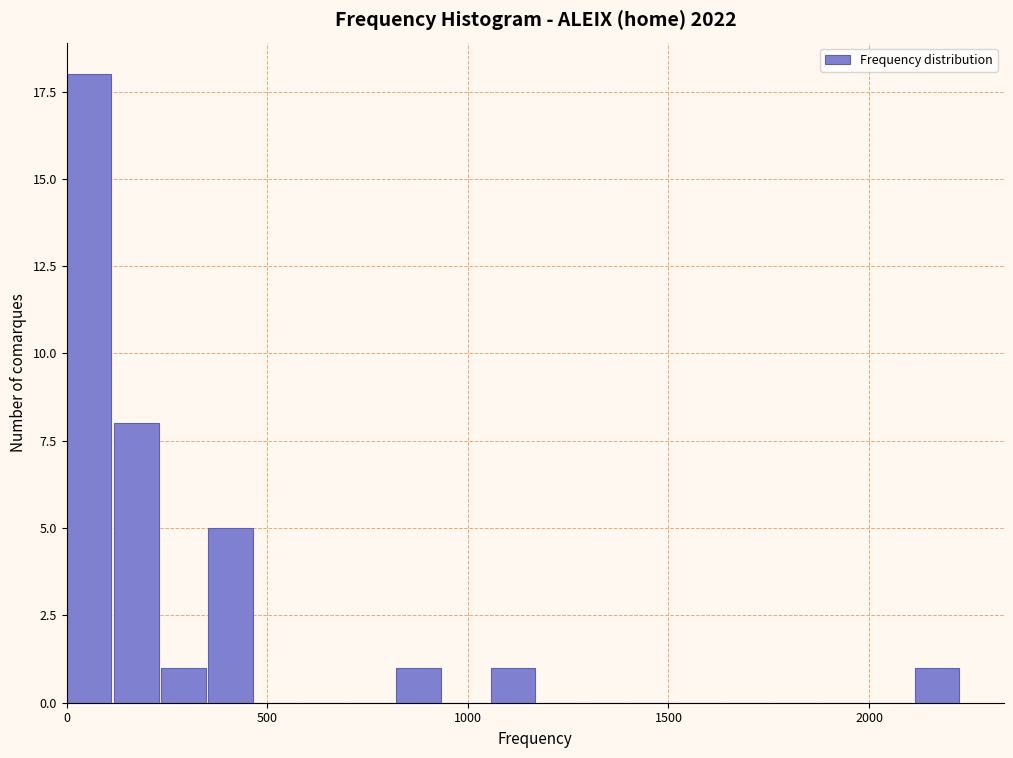

Around what value on the x-axis is the tallest bar? Give the approximate position of its centre, as read against the axis.

50